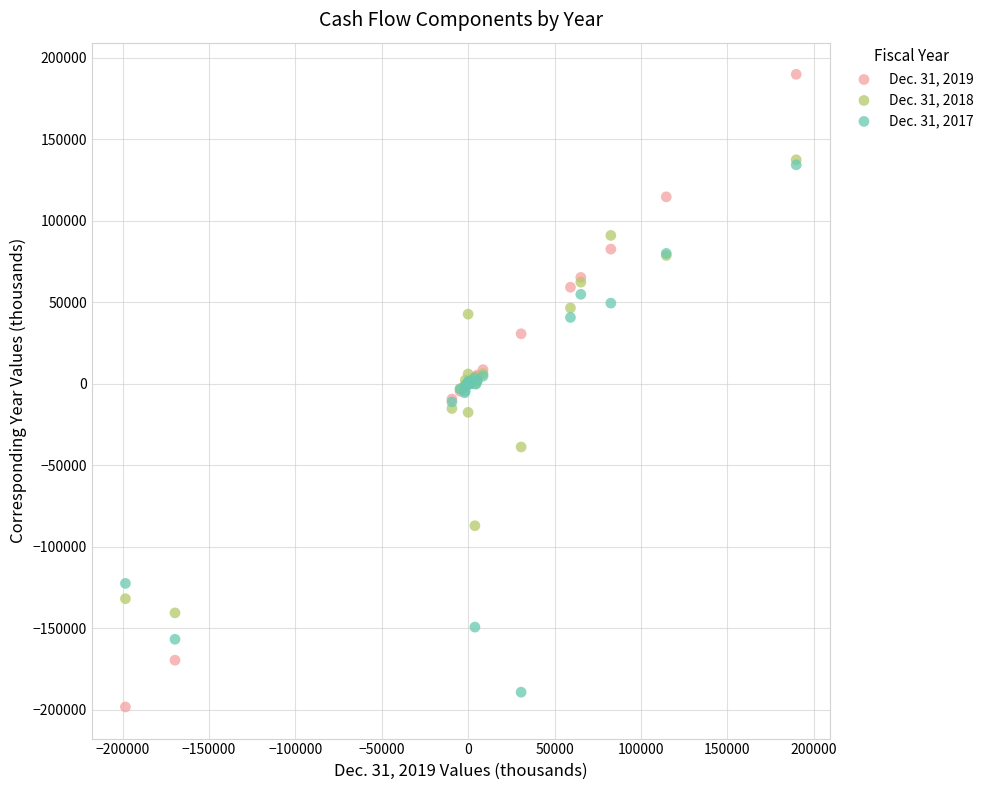

What are all the series names shown in the legend?

Dec. 31, 2019, Dec. 31, 2018, Dec. 31, 2017